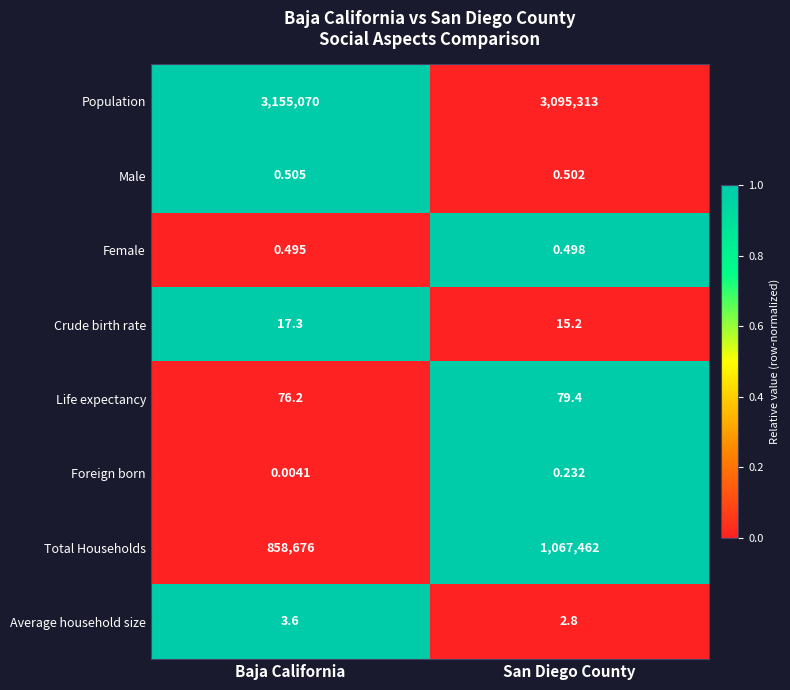

Which series has the largest total across all categories?

Population